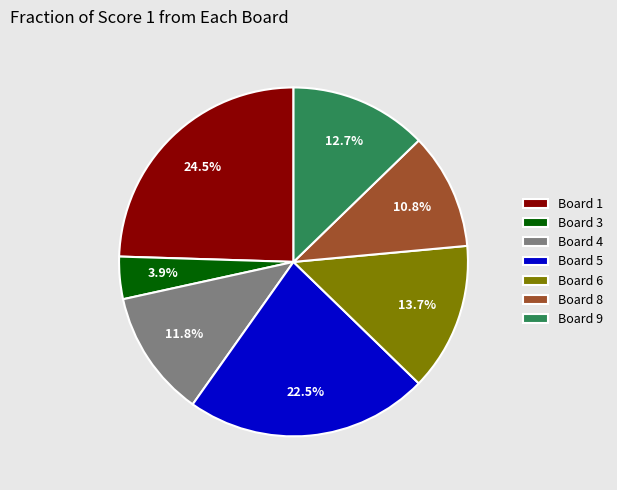

To the nearest percent, what portion does Board 4 represent?

12%